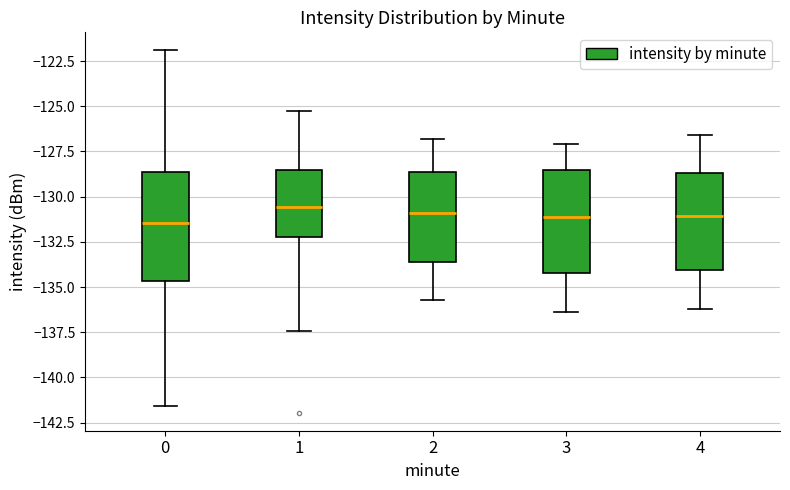

Reading left to right, read every box against the y-axis: the position of its median line, the range the box covers, and the ends of its whiskers. The values are not printed on the chart, so give them approximately, as read against the axis.

0: median -131.5, box -134.5 to -128.5, whiskers -141.5 to -122.0
1: median -130.5, box -132.0 to -128.5, whiskers -137.5 to -125.5
2: median -131.0, box -133.5 to -128.5, whiskers -135.5 to -127.0
3: median -131.0, box -134.0 to -128.5, whiskers -136.5 to -127.0
4: median -131.0, box -134.0 to -128.5, whiskers -136.0 to -126.5